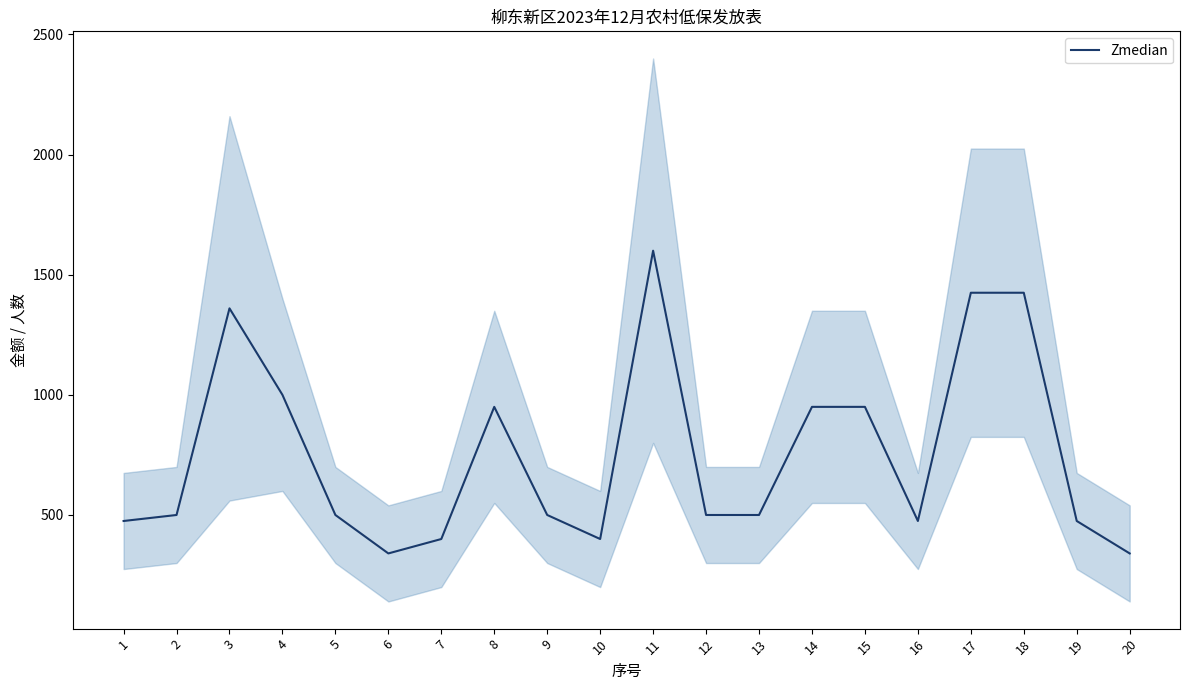

Which label corresponds to the largest value in the chart?

11